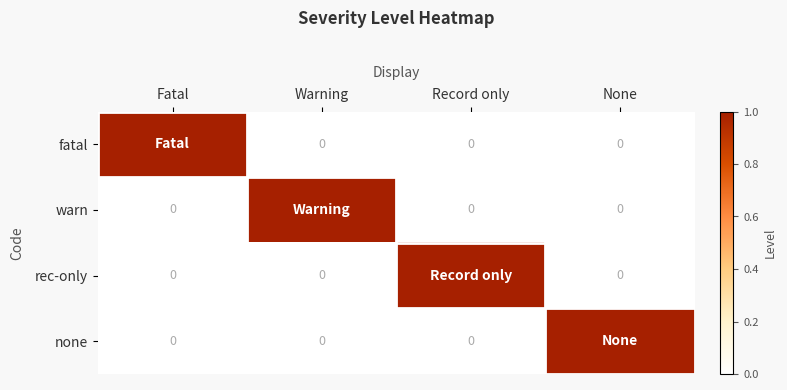

The value of none at Fatal is 0. True or false?

True